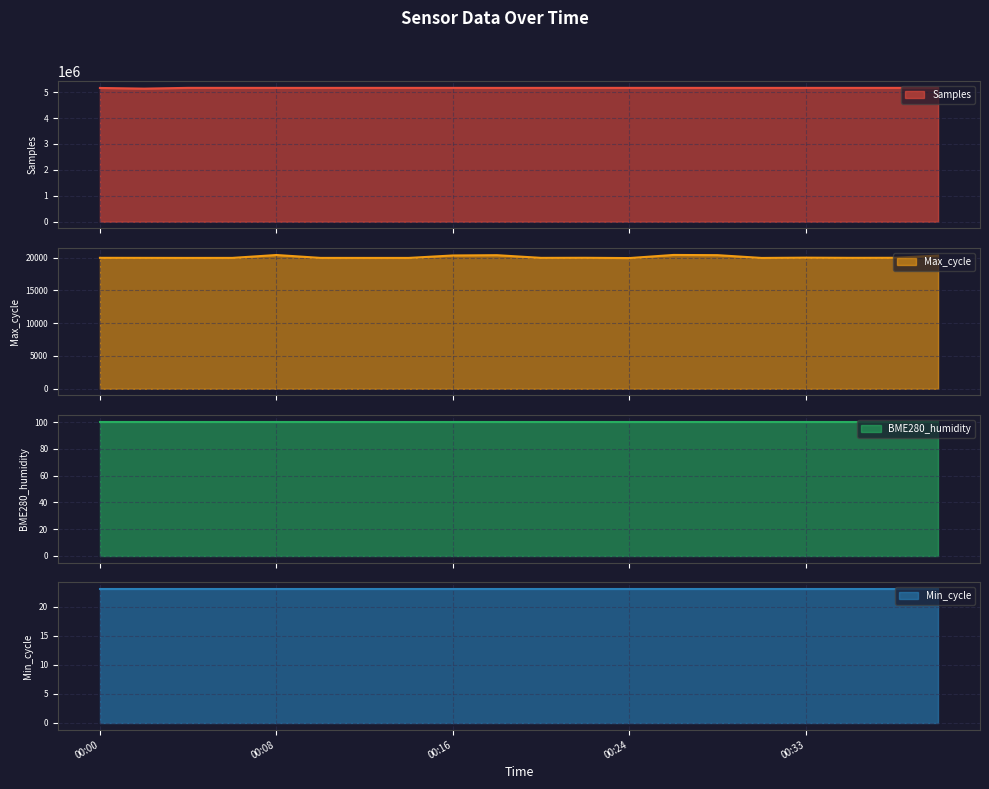

True or false: Samples and Max_cycle cross at least once.

False